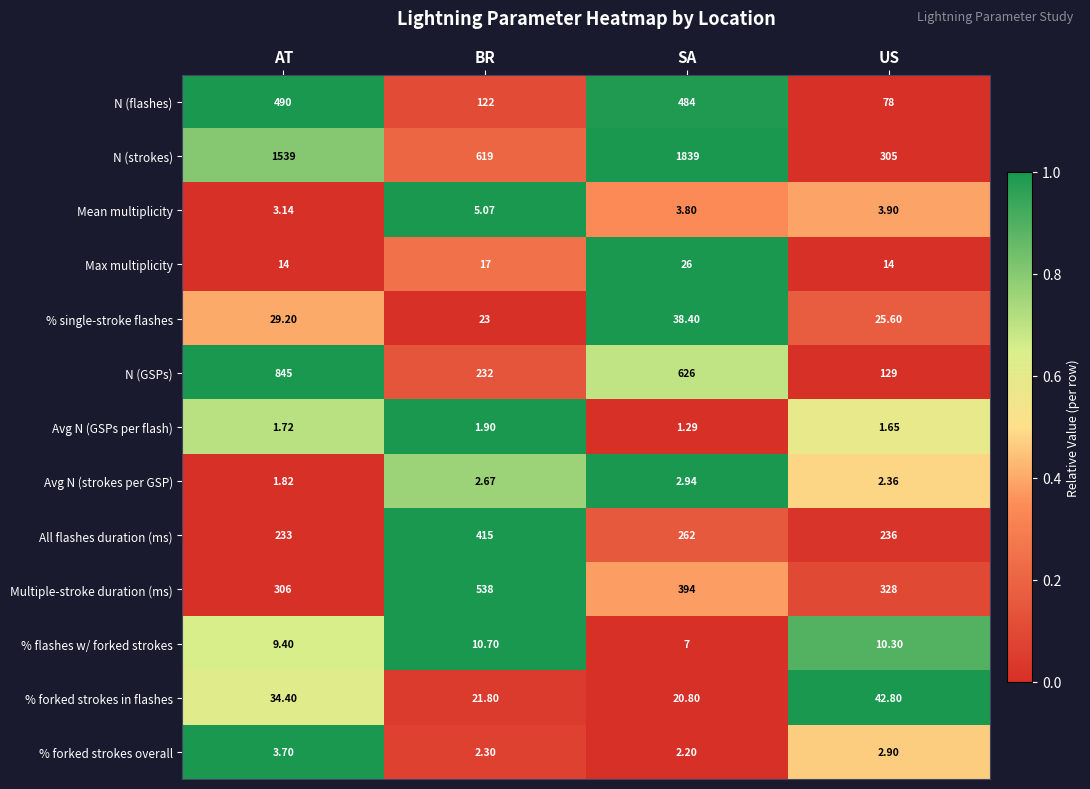

At which category is the sum across all series the highest?

SA